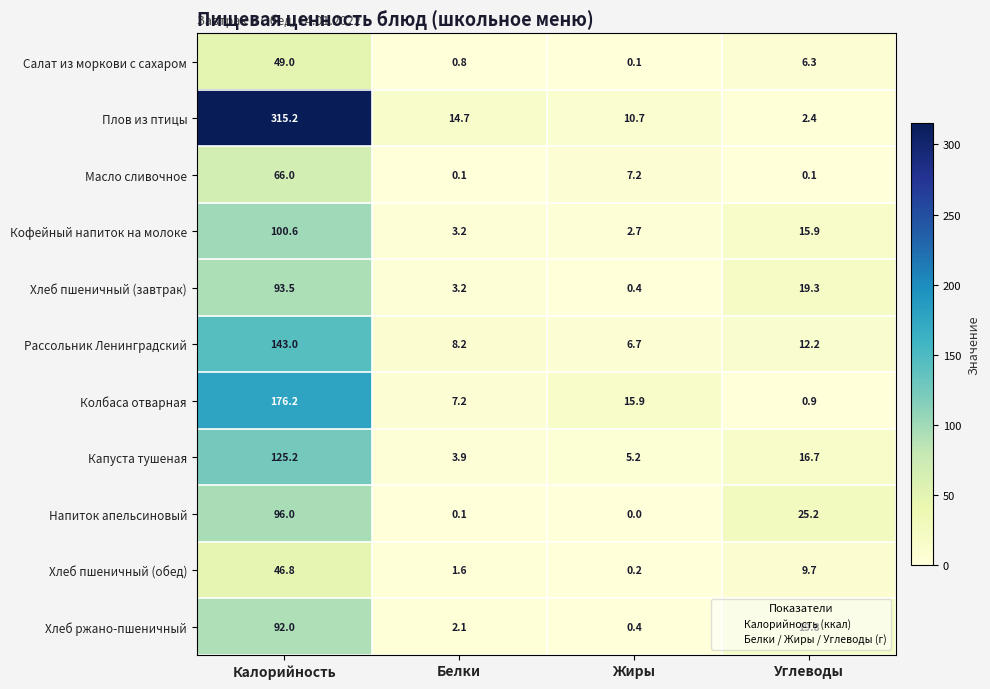

Between Калорийность and Жиры, which series saw the biggest shift?

Плов из птицы